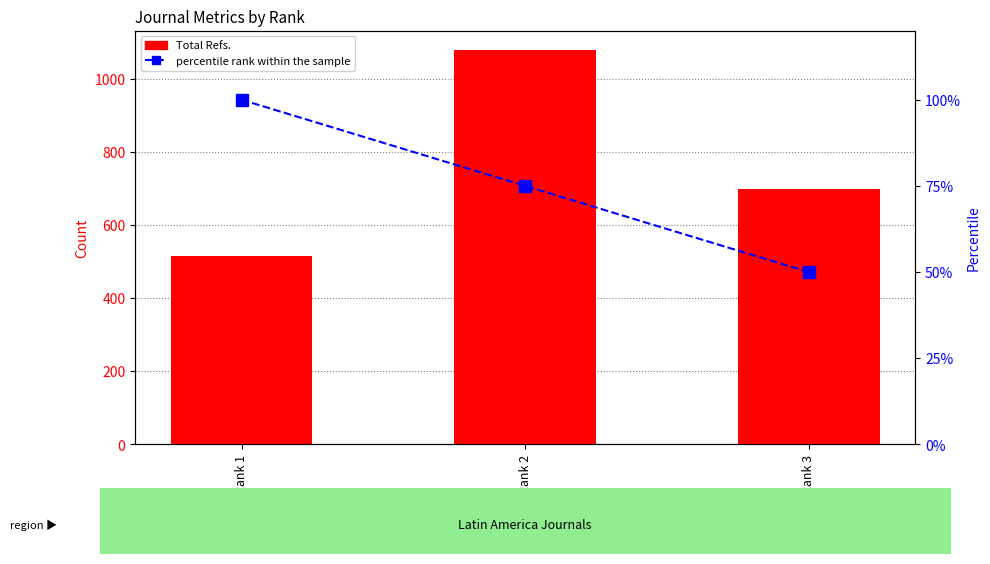

List the labels in order of Total Refs. value, largest first.

Rank 2, Rank 3, Rank 1